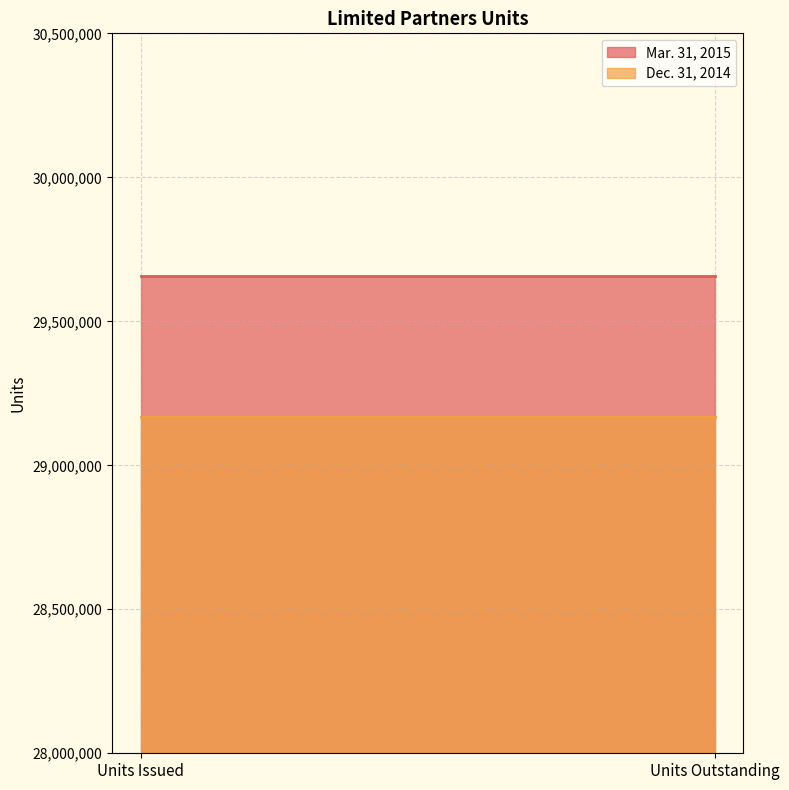

What are all the series names shown in the legend?

Mar. 31, 2015, Dec. 31, 2014